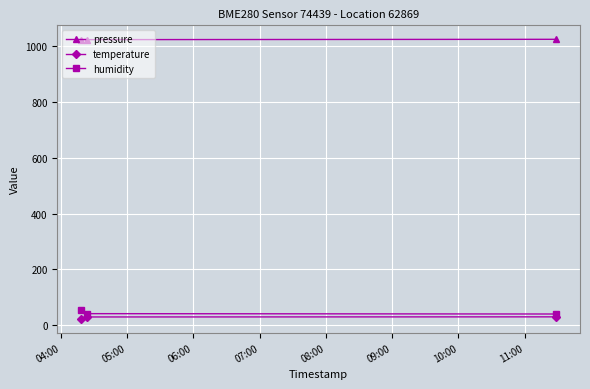

What is the value of the humidity point at the 3rd from the left?

39.5